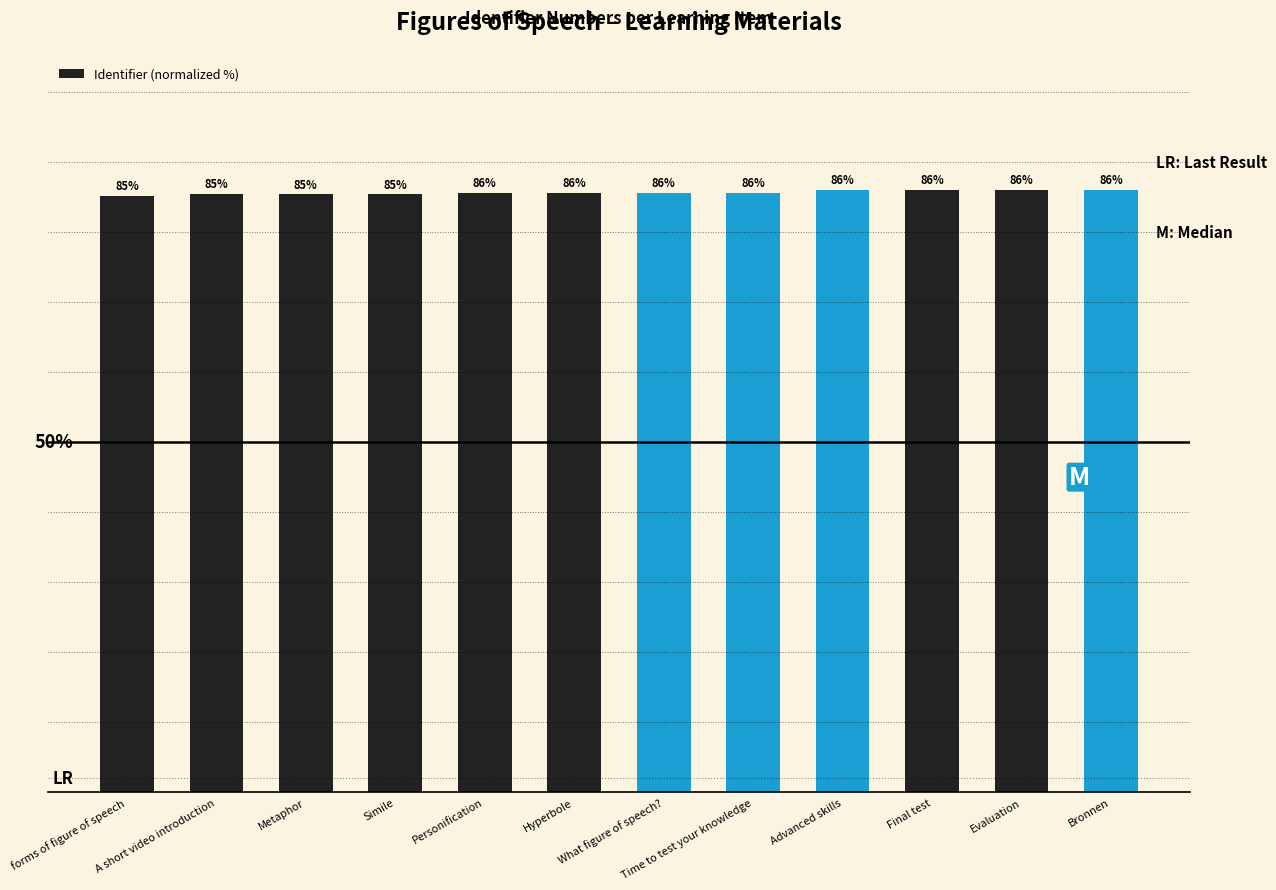

Between forms of figure of speech and Time to test your knowledge, which is larger?

Time to test your knowledge